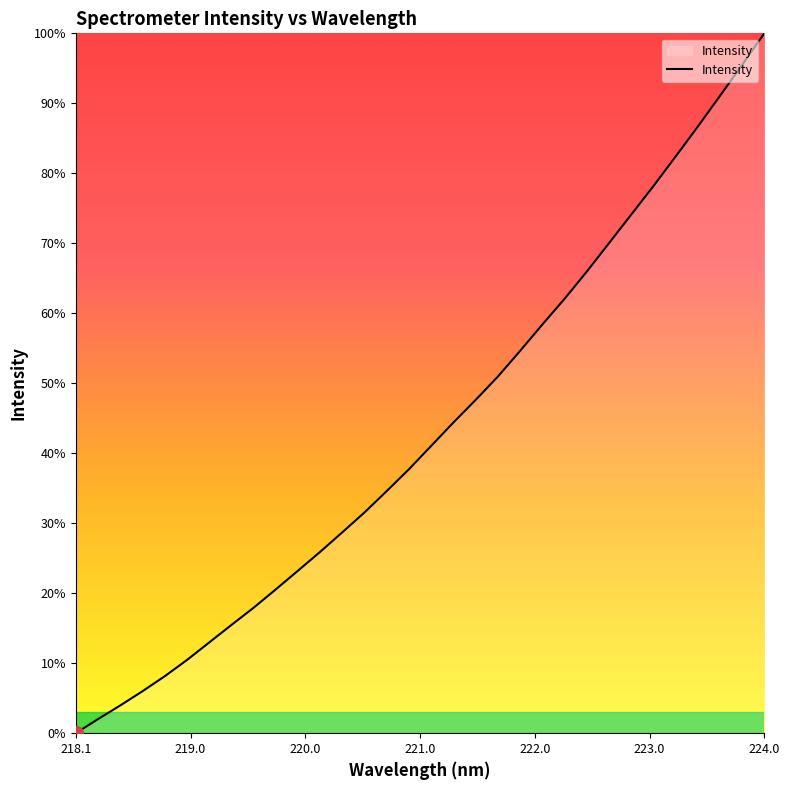

Does the chart have visible grid lines?

No